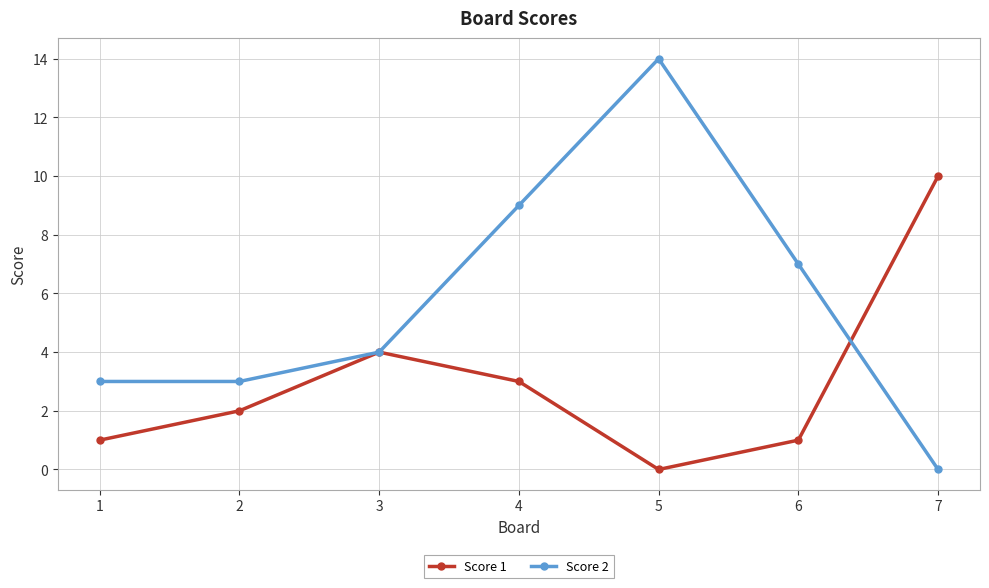

What is the sum of the Score 2 values at 2 and 5?

17